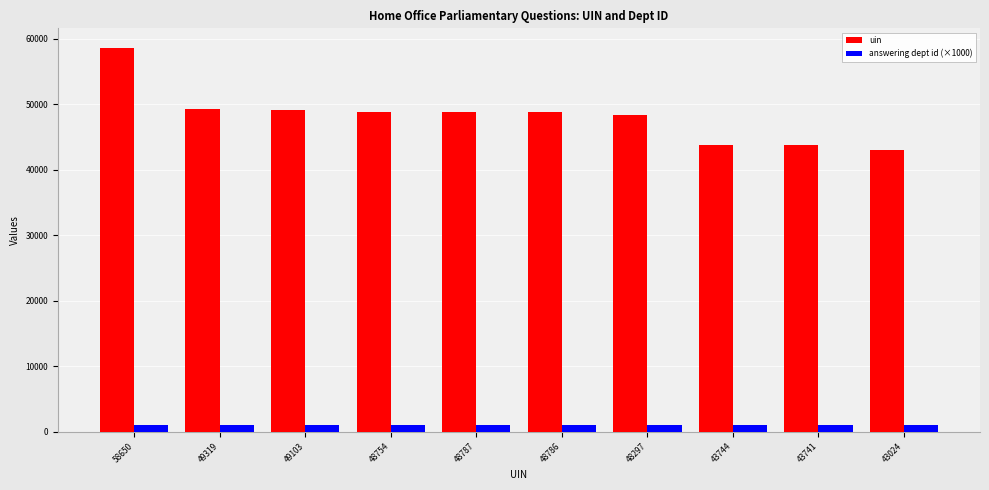

How many groups of bars are there?

10